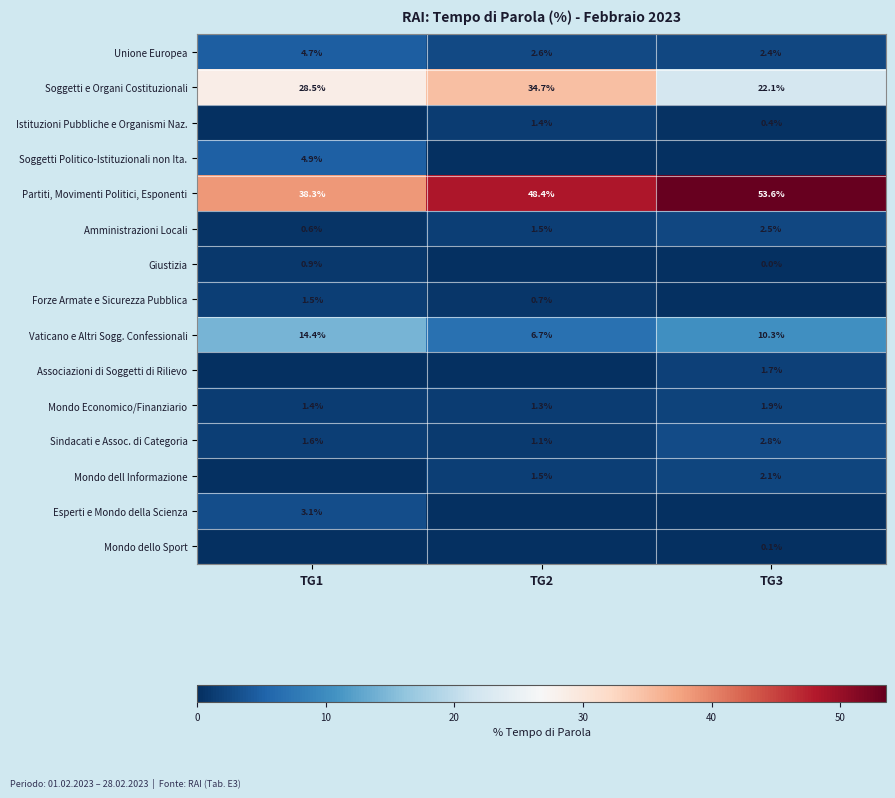

The Amministrazioni Locali series shows 1.5 at TG2. True or false?

True